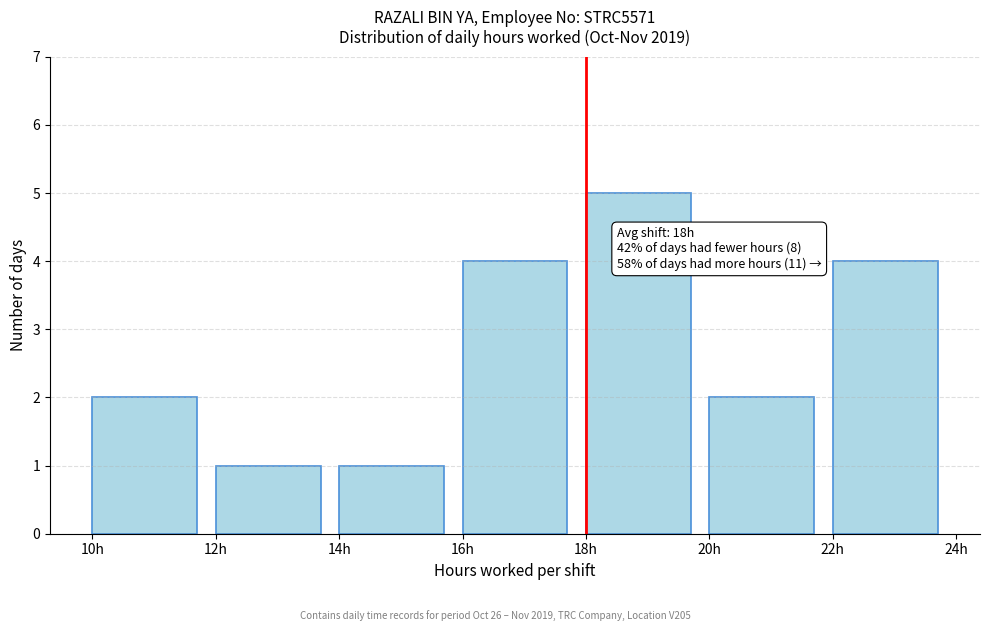

Which range on the x-axis has the tallest bar?

18 to 20